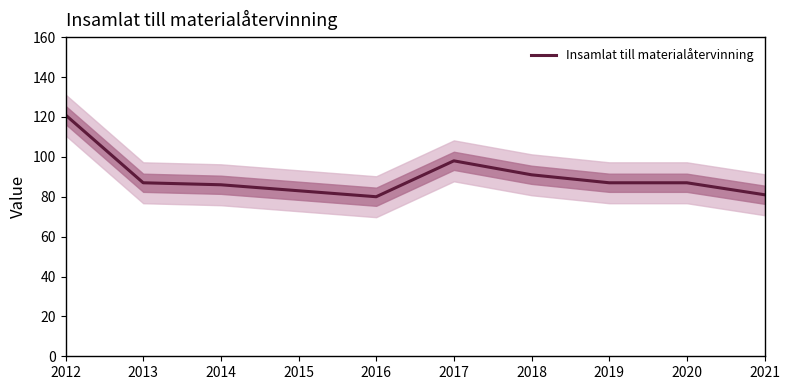

Reading left to right, what are all the values shown in this chart?

121	87	86	83	80	98	91	87	87	81